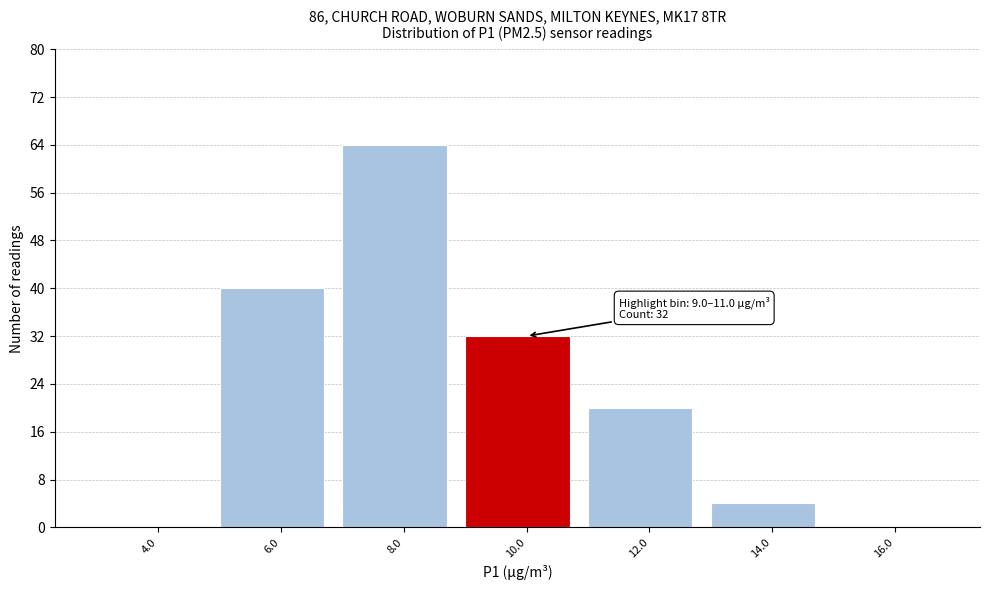

Which range on the x-axis has the tallest bar?

7 to 9